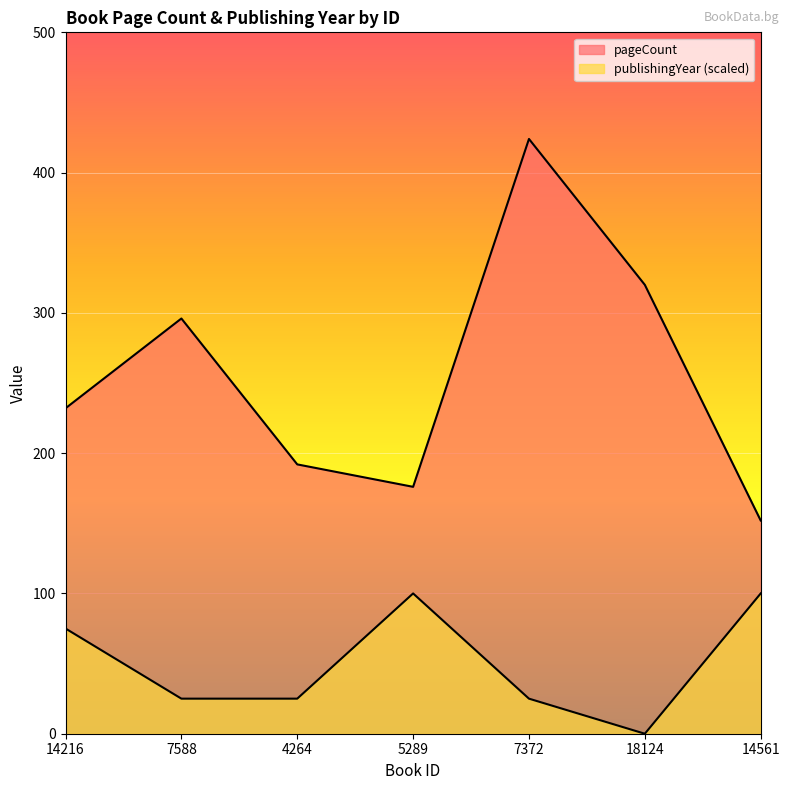

True or false: publishingYear has a value of 13 at 7588.

False